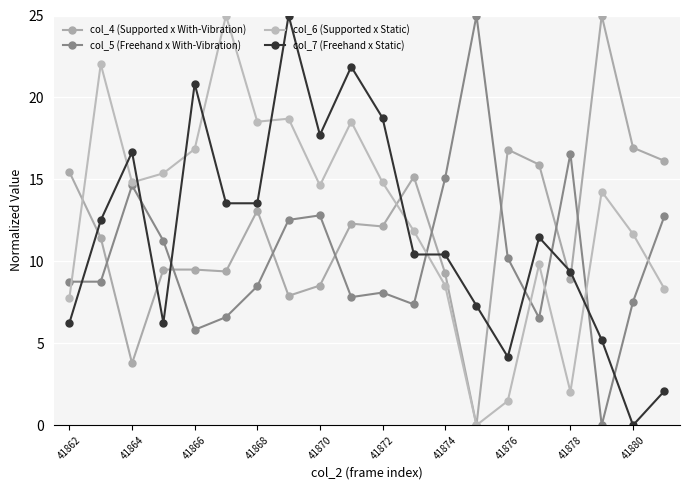

How many positive values does the col_7 (Freehand x Static) series have?

19